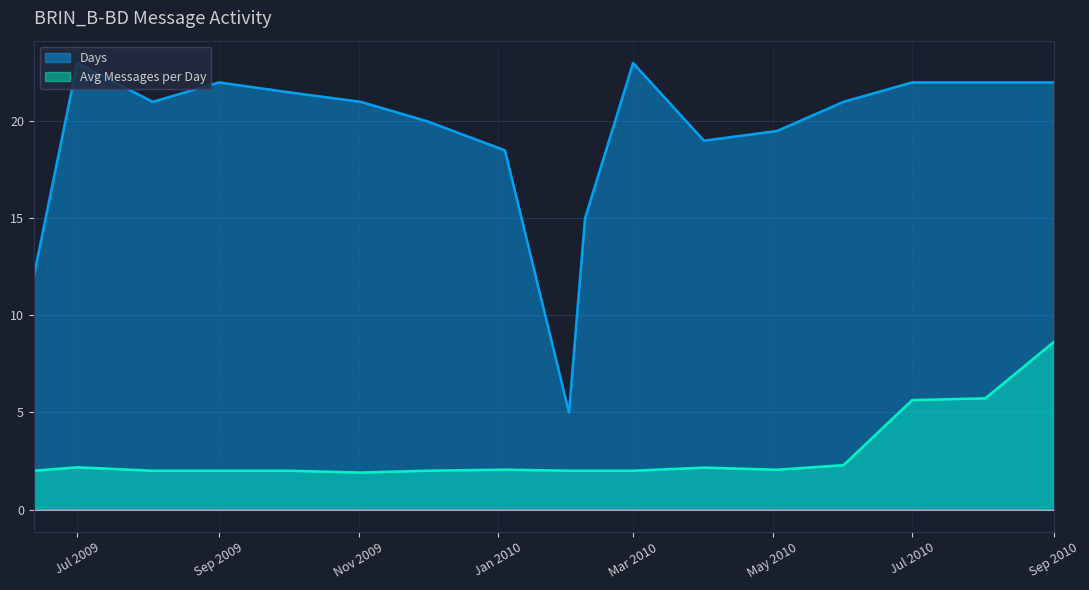

What is the minimum value for Days?

5.0